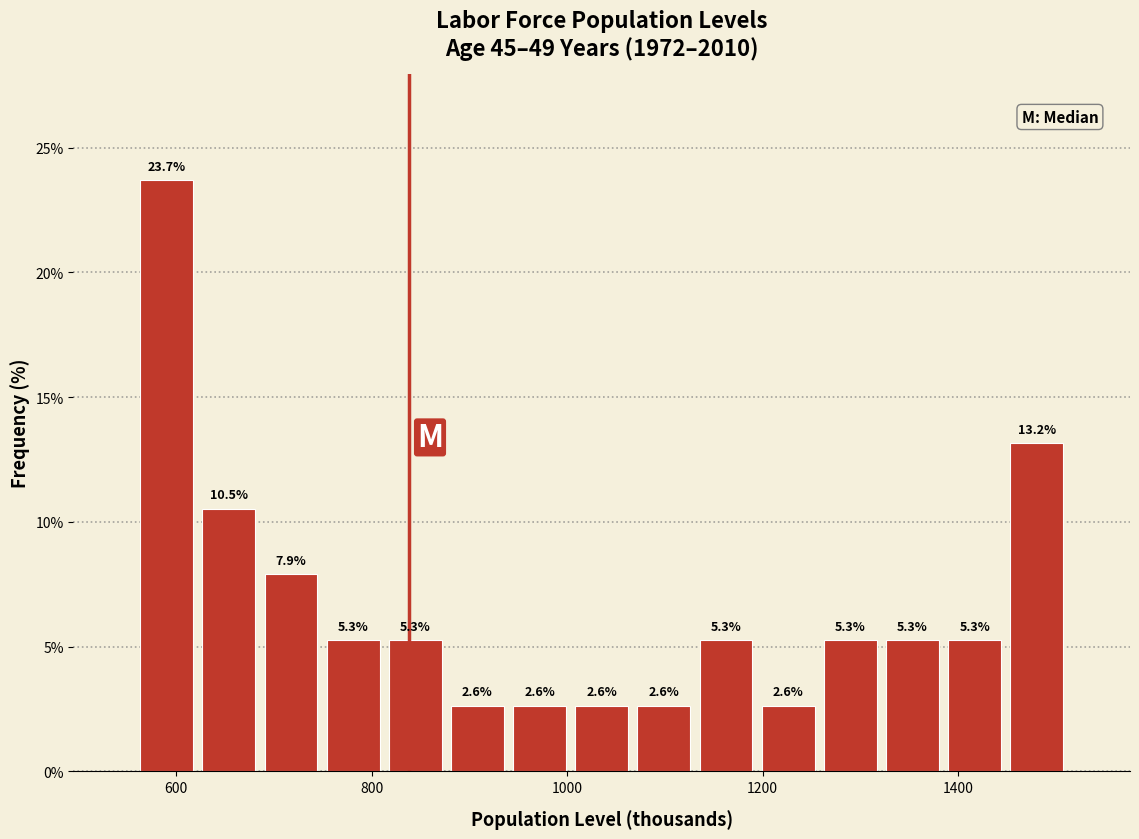

Read against the x-axis, roughly where is the centre of the tallest bar?

600